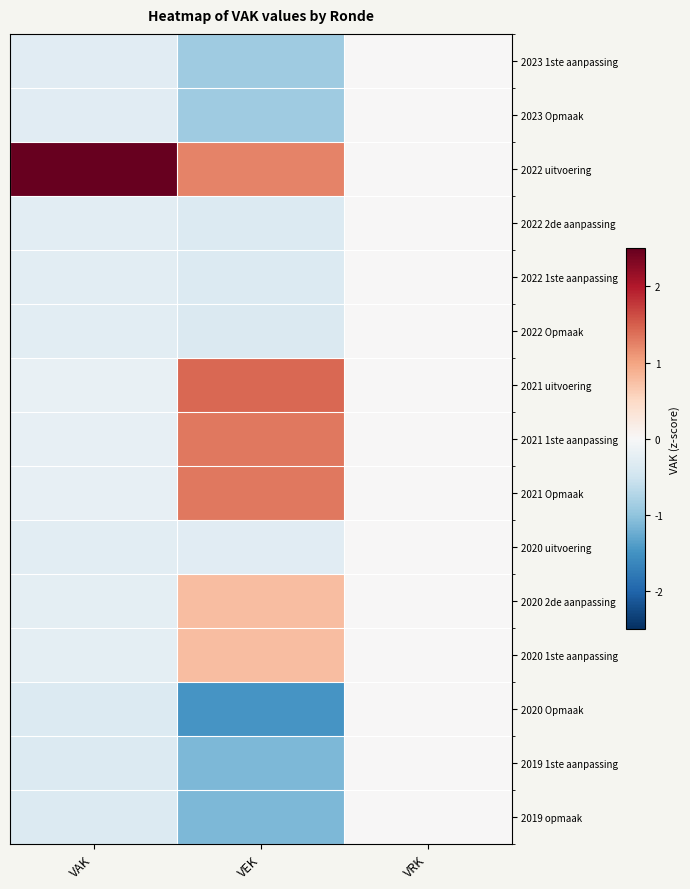

Reading left to right, list all the values displayed in this chart.

2023 1ste aanpassing: VAK=-0.3	VEK=-0.9	VRK=0.0
2023 Opmaak: VAK=-0.3	VEK=-0.9	VRK=0.0
2022 uitvoering: VAK=2.5	VEK=1.2	VRK=0.0
2022 2de aanpassing: VAK=-0.3	VEK=-0.3	VRK=0.0
2022 1ste aanpassing: VAK=-0.3	VEK=-0.3	VRK=0.0
2022 Opmaak: VAK=-0.3	VEK=-0.4	VRK=0.0
2021 uitvoering: VAK=-0.2	VEK=1.4	VRK=0.0
2021 1ste aanpassing: VAK=-0.2	VEK=1.3	VRK=0.0
2021 Opmaak: VAK=-0.2	VEK=1.3	VRK=0.0
2020 uitvoering: VAK=-0.3	VEK=-0.3	VRK=0.0
2020 2de aanpassing: VAK=-0.2	VEK=0.8	VRK=0.0
2020 1ste aanpassing: VAK=-0.2	VEK=0.8	VRK=0.0
2020 Opmaak: VAK=-0.3	VEK=-1.5	VRK=0.0
2019 1ste aanpassing: VAK=-0.3	VEK=-1.1	VRK=0.0
2019 opmaak: VAK=-0.3	VEK=-1.1	VRK=0.0